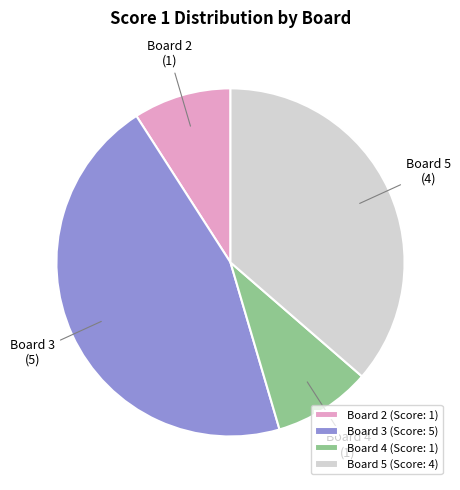

Which has a higher value, Board 3 or Board 2?

Board 3